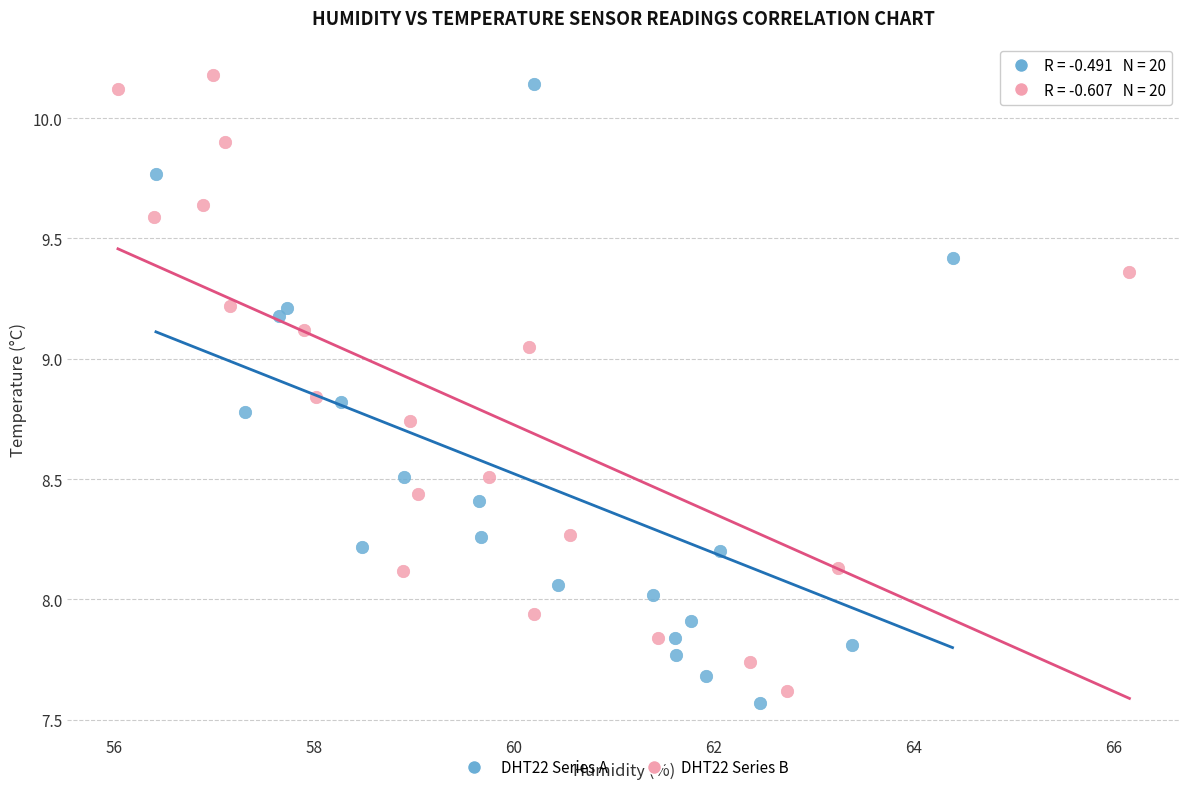

What are all the series names shown in the legend?

DHT22 Series A, DHT22 Series B